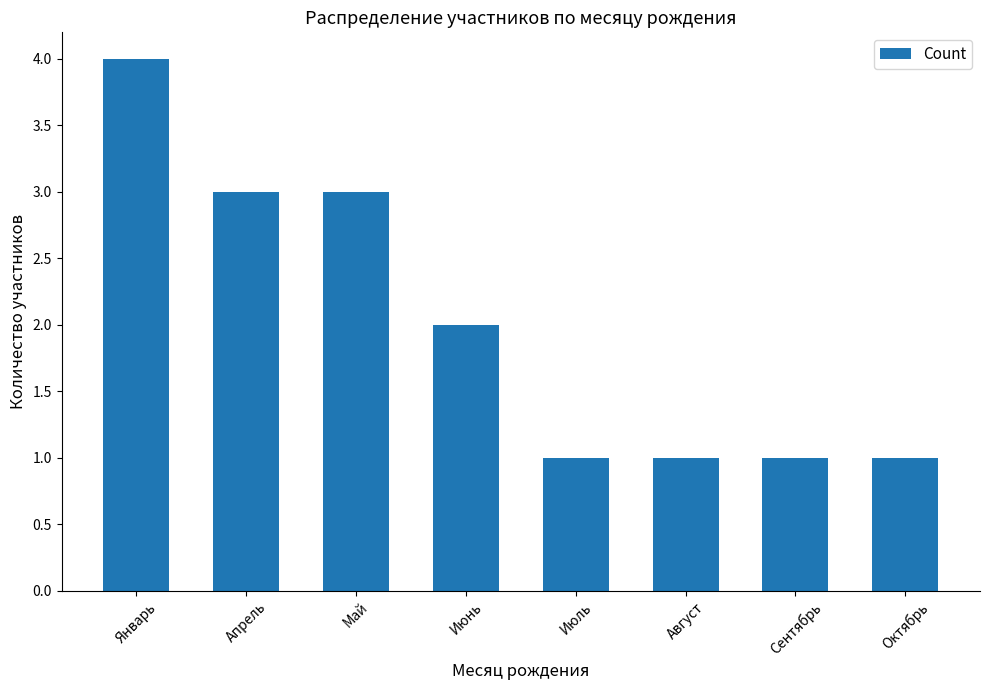

What is the maximum value shown in the chart?

4